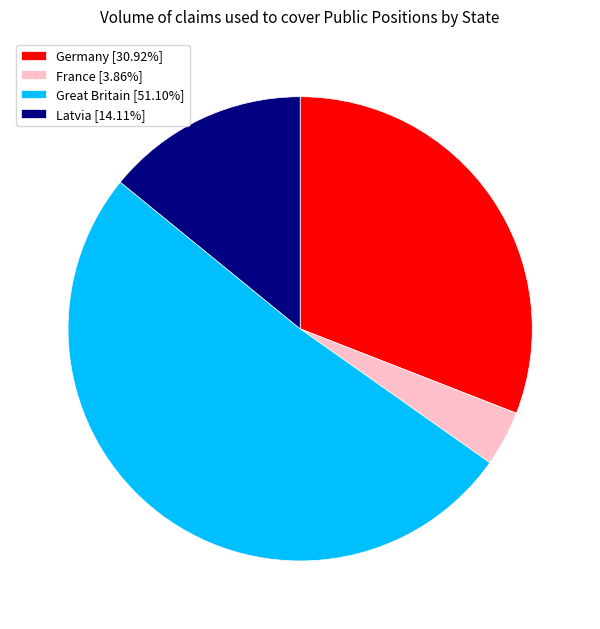

Which category has the biggest portion of the pie?

Great Britain